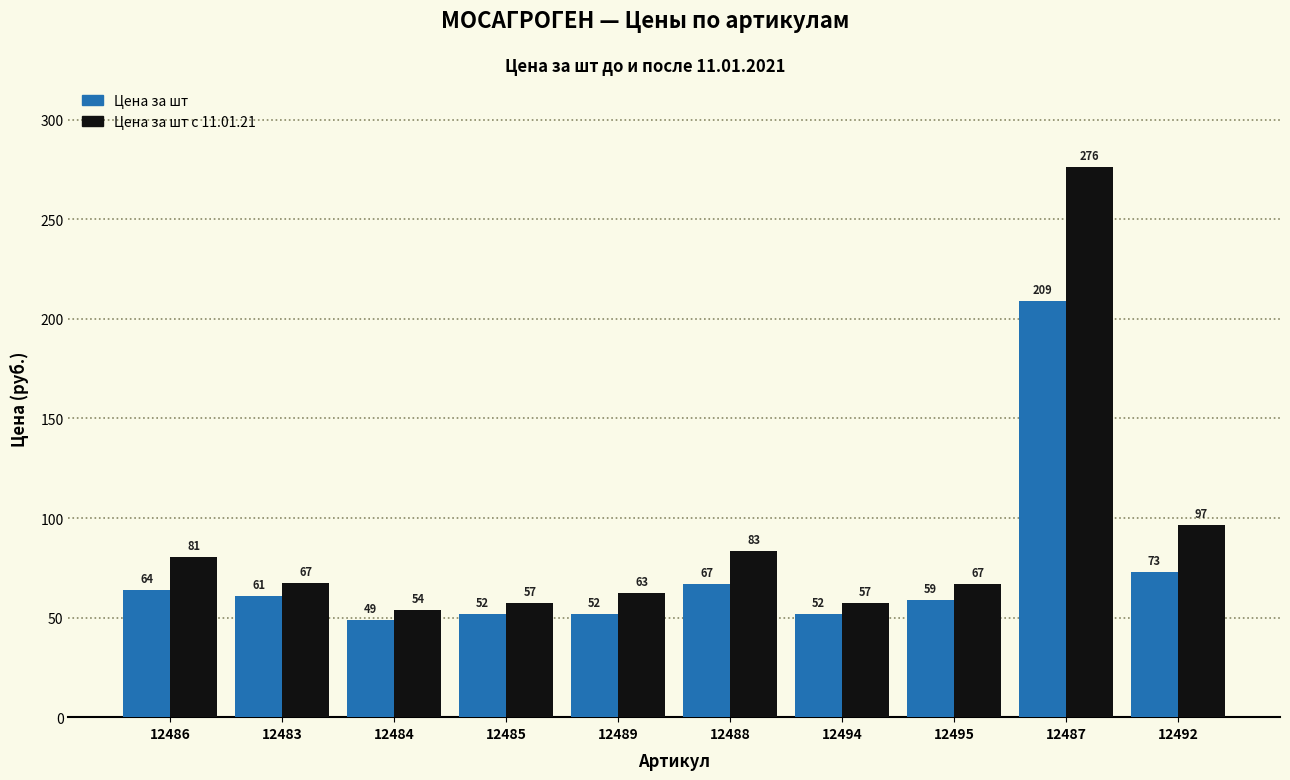

Which series changed the most between 12484 and 12489?

Цена за шт с 11.01.21